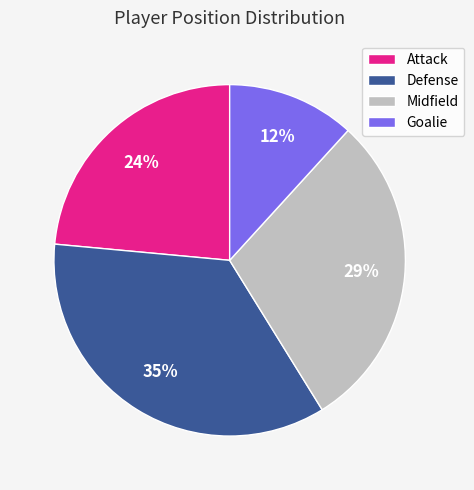

Rank the categories by value from highest to lowest.

Defense, Midfield, Attack, Goalie